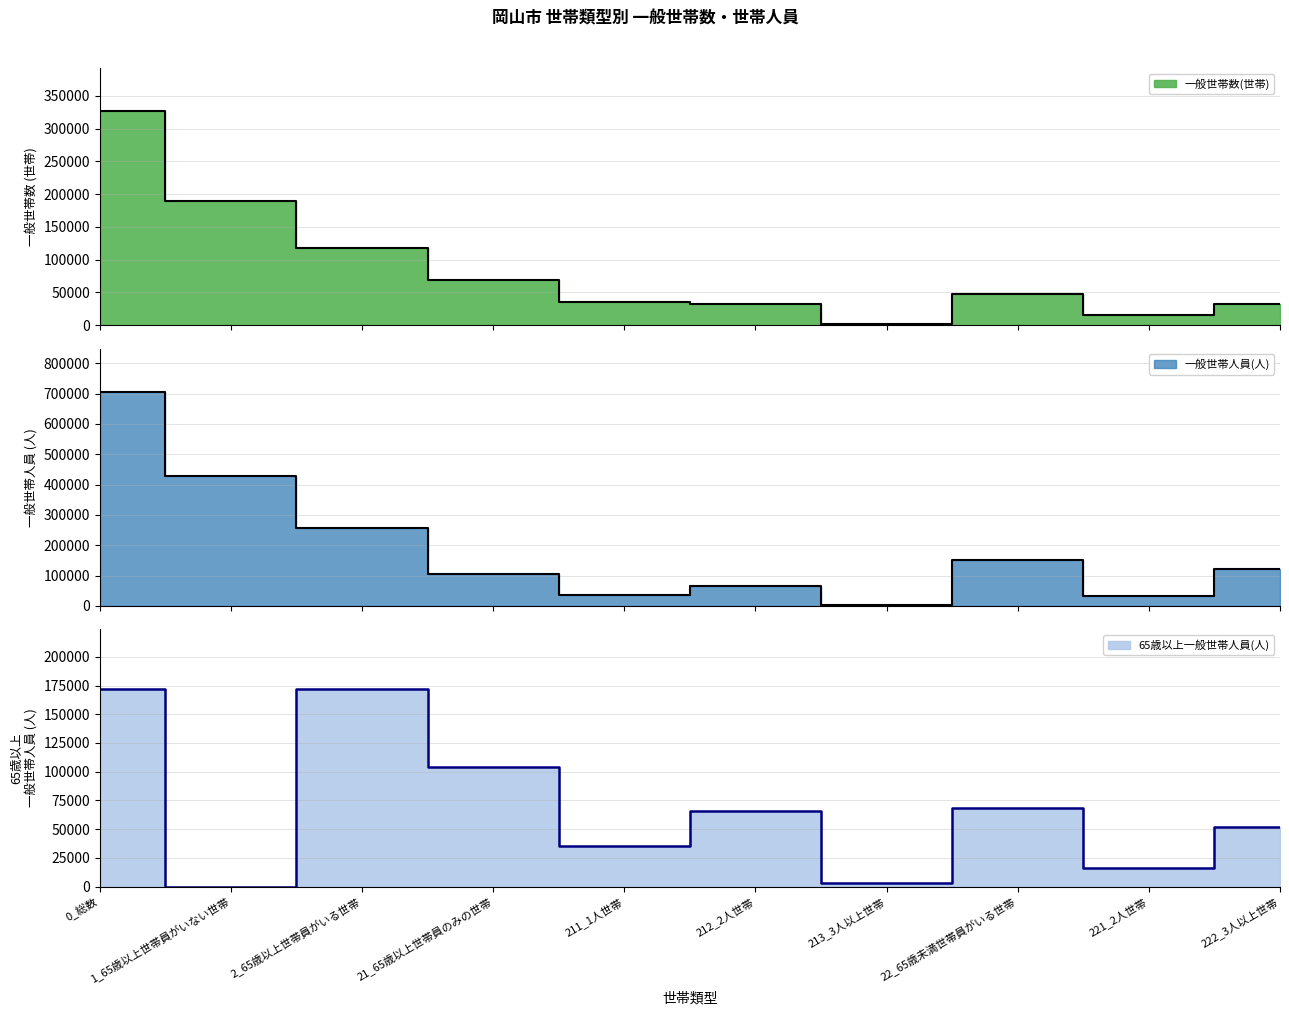

At 212_2人世帯, list the series in order from smallest to largest.

一般世帯数(世帯), 一般世帯人員(人), 65歳以上一般世帯人員(人)